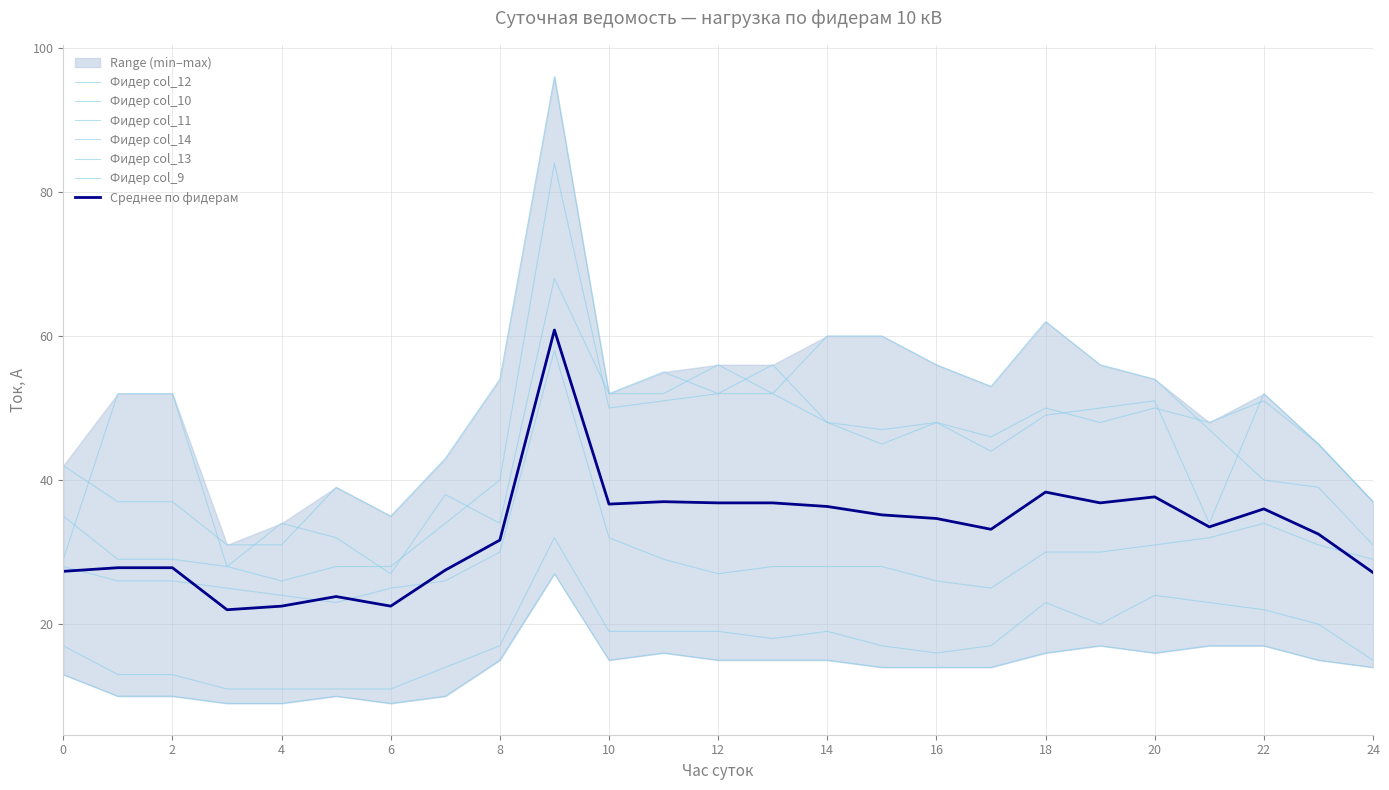

Which series changed the most between 14 and 15?

col_11